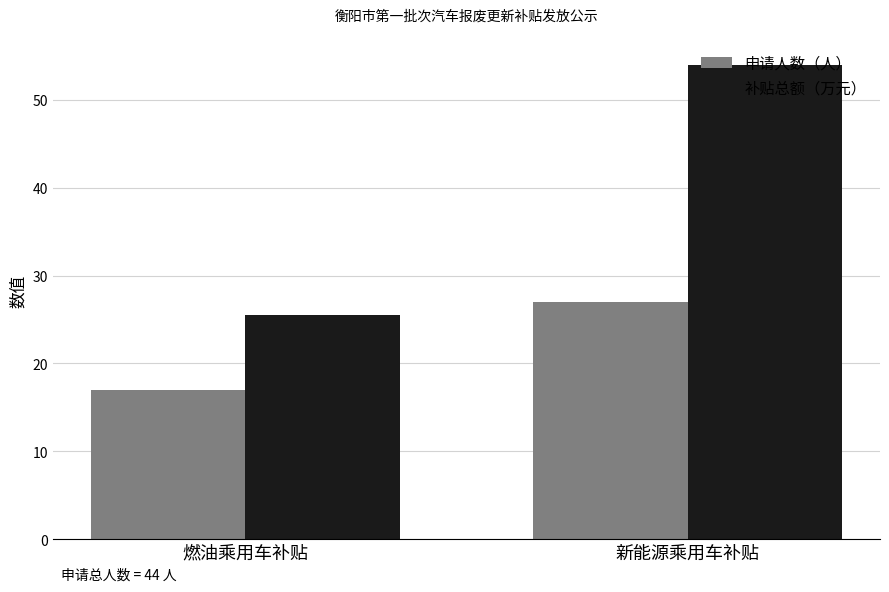

What is the label of the 2nd bar from the right?

燃油乘用车补贴